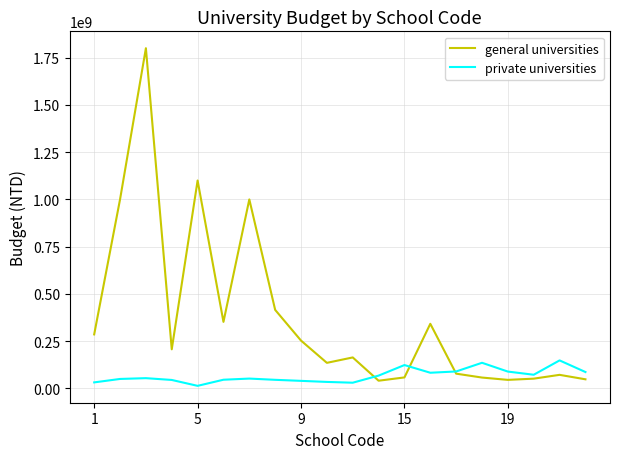

Rank the series by their average value, from lowest to highest.

private universities, general universities